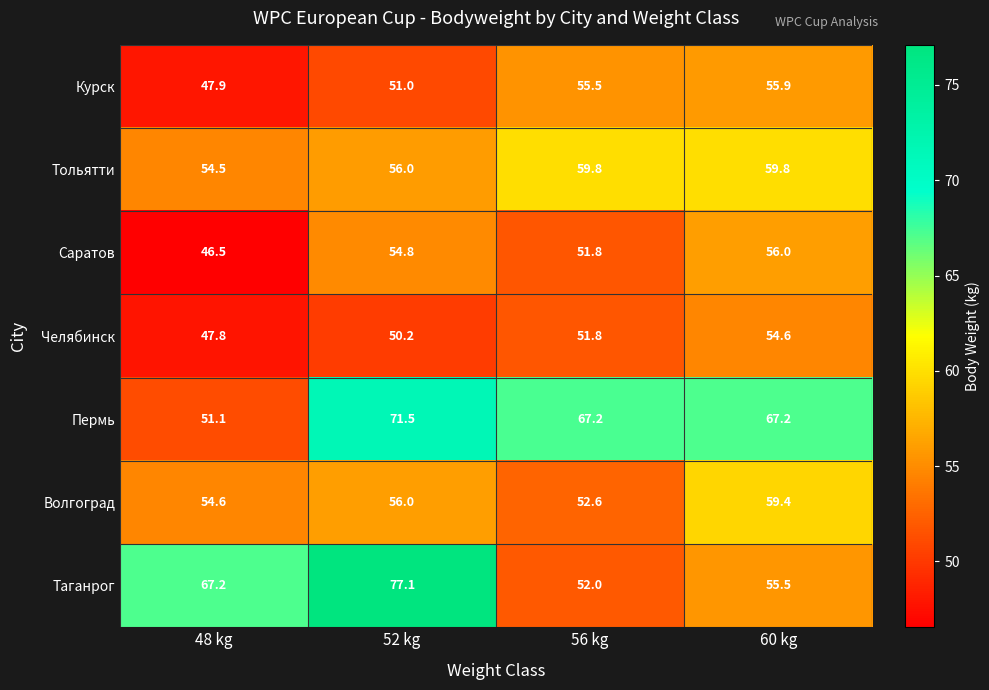

What is the total value across all series at 52 kg?

416.6